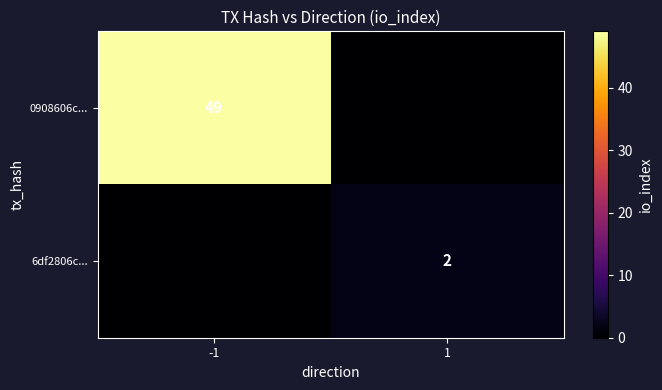

The value of 0908606c... at -1 is 49. True or false?

True